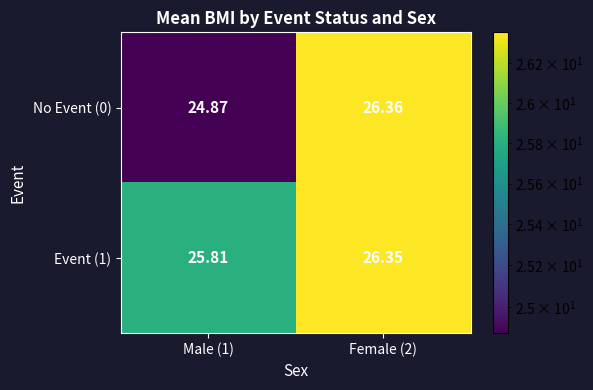

Is the value of Event (1) at Female (2) greater than the value of No Event (0) at Male (1)?

Yes